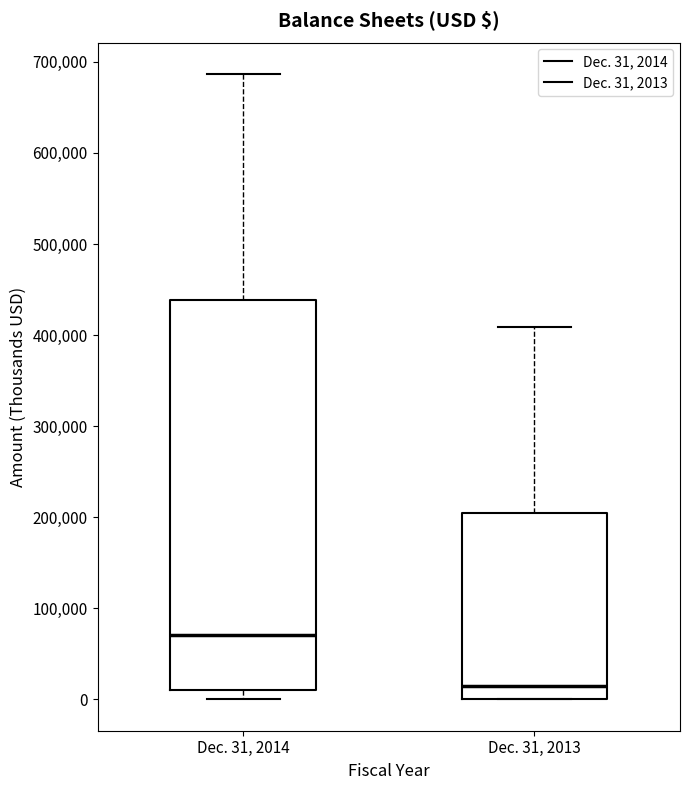

Reading left to right, read every box against the y-axis: the position of its median line, the range the box covers, and the ends of its whiskers. The values are not printed on the chart, so give them approximately, as read against the axis.

Dec. 31, 2014: median 70000, box 10000 to 440000, whiskers 0 to 690000
Dec. 31, 2013: median 20000, box 0 to 200000, whiskers 0 to 410000